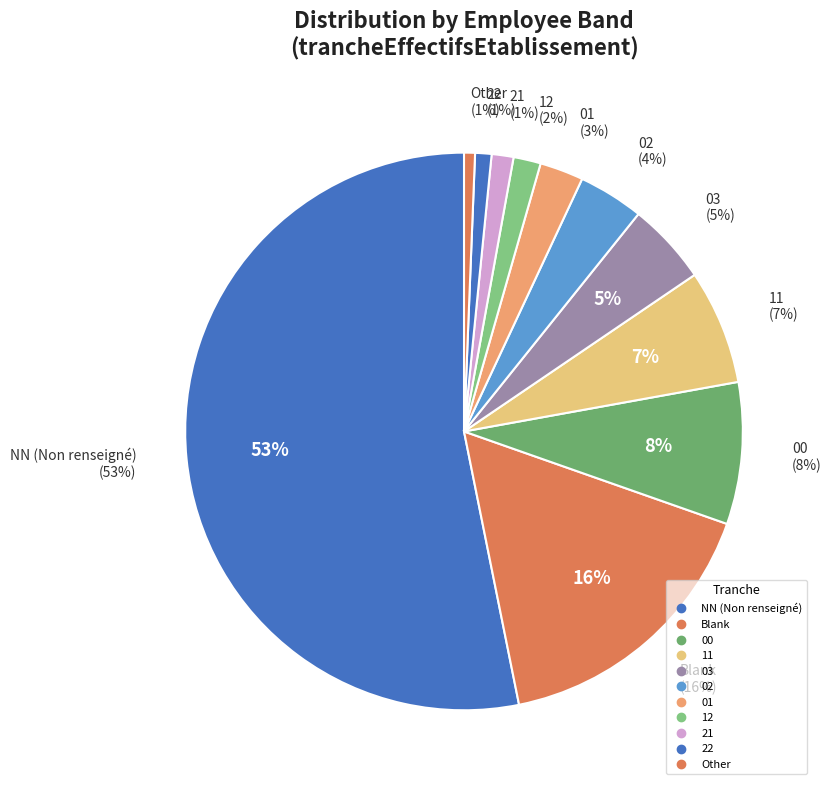

Is it true that NN is 42% of the pie?

False